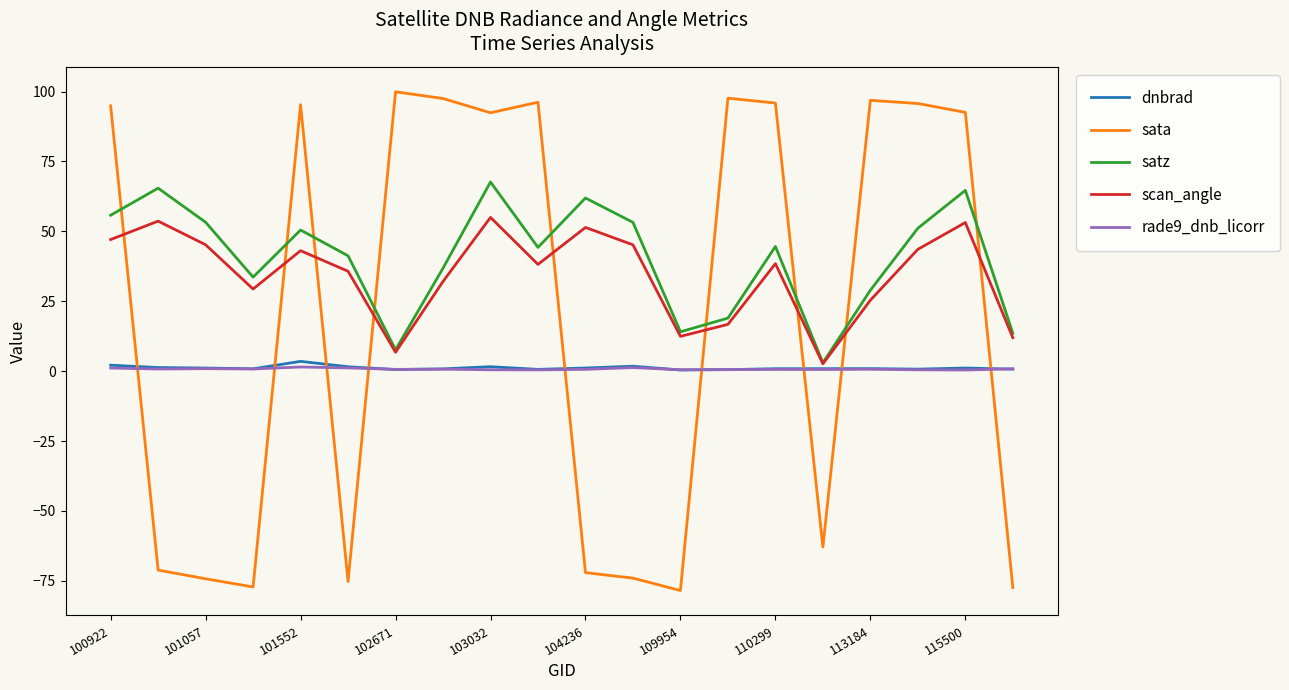

What is the difference between the maximum and second lowest values in the dnbrad series?

3.0